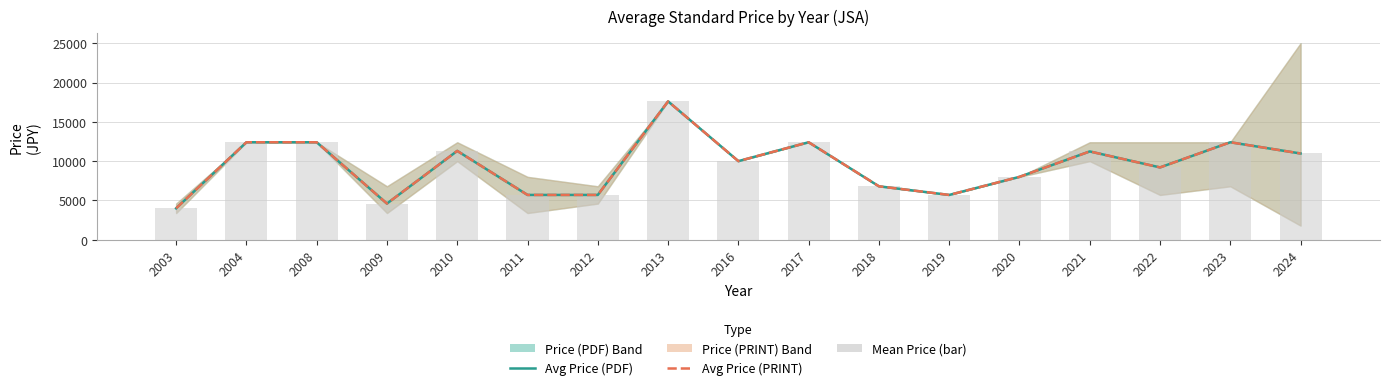

What is the lowest value of the Avg Price (PRINT) series?

4000